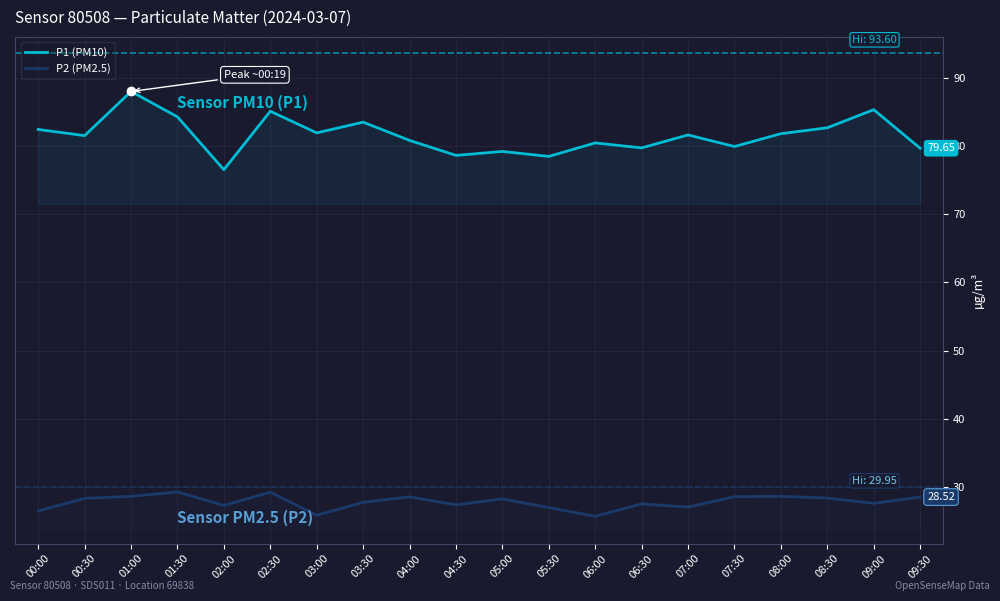

What is the difference between the P1 (PM10) values at 01:30 and 07:30?

4.3